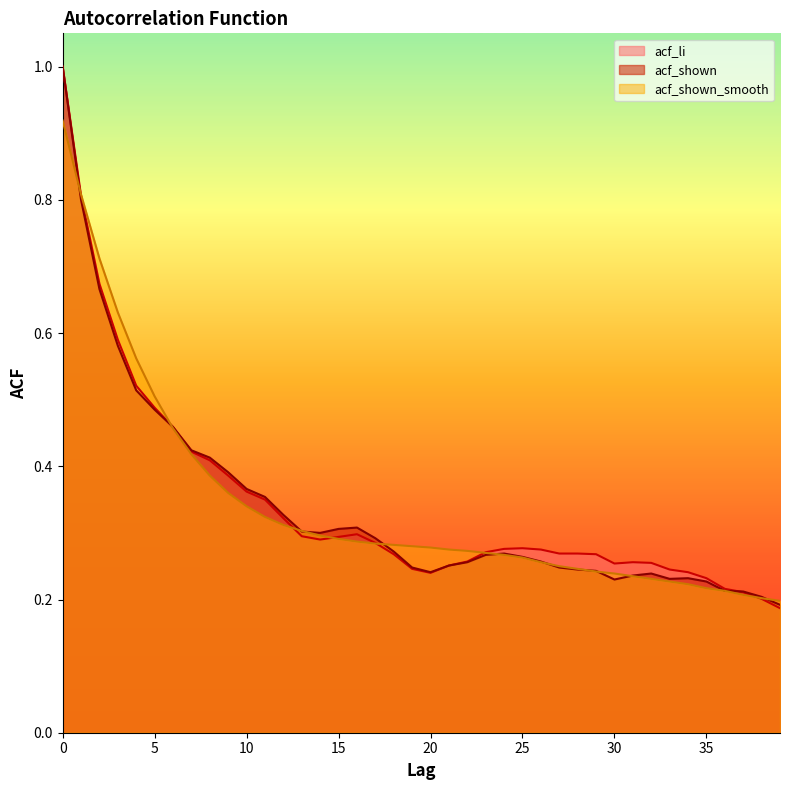

True or false: acf_shown_smooth has more than 1 points higher than both neighbors.

False